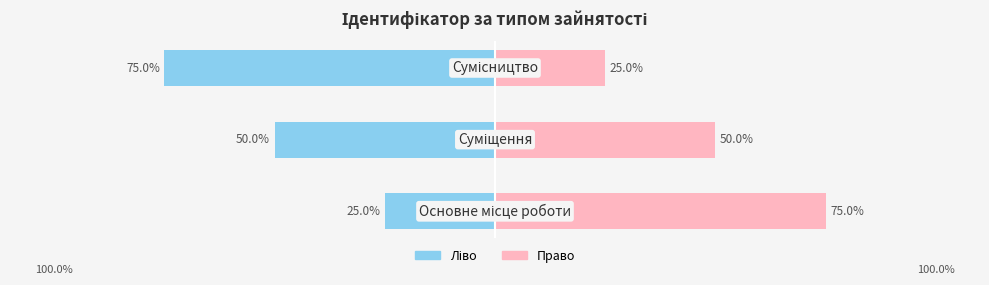

Which series has the largest range (max minus min)?

Ідентифікатор (ліво)